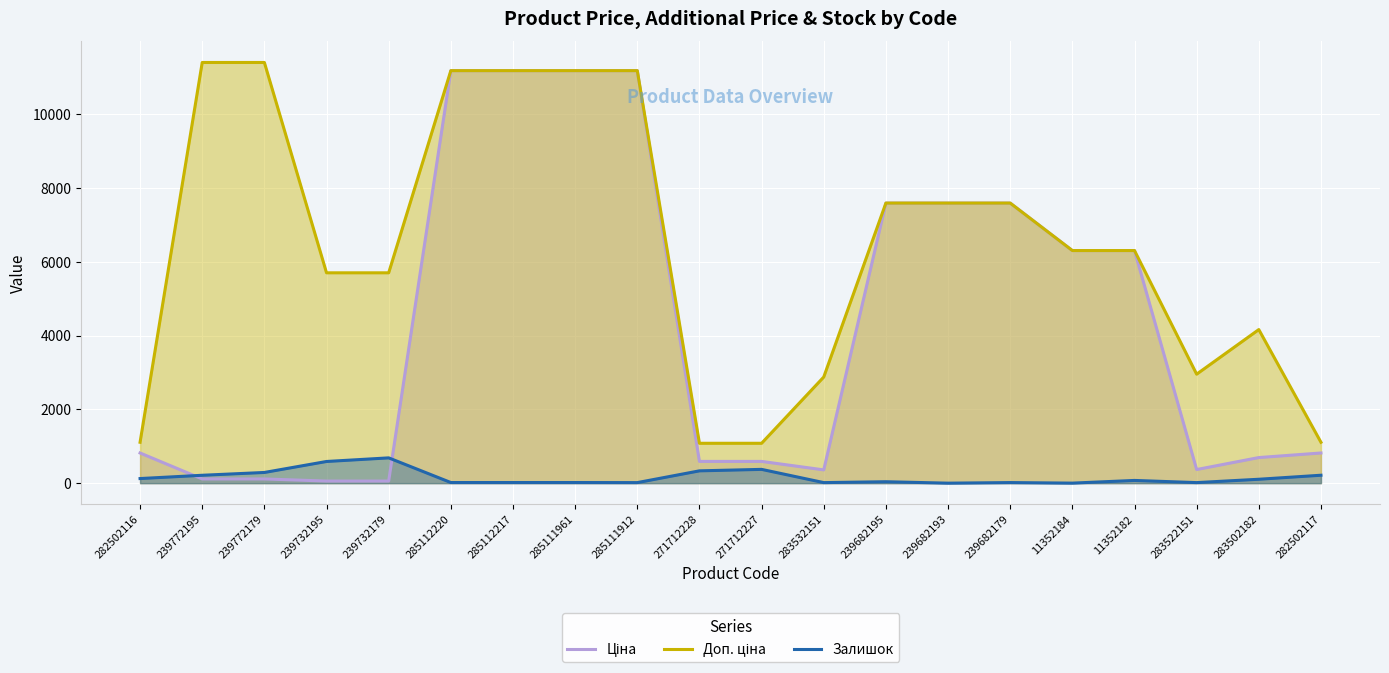

Which series has the largest total across all categories?

Доп. ціна